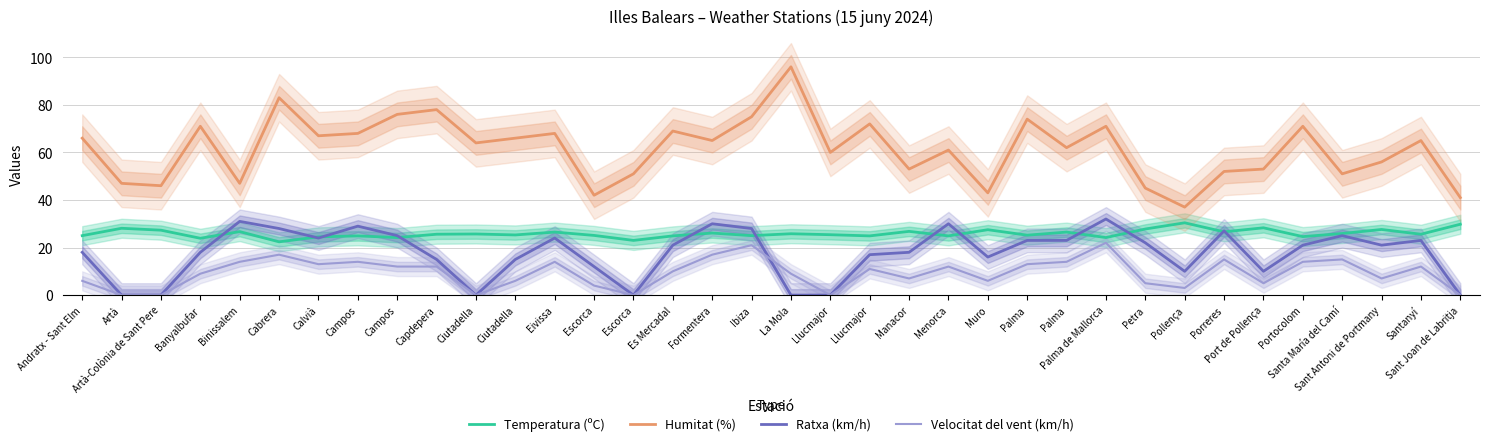

Where is the first local minimum for Humitat (%)?

Artà-Colònia de Sant Pere